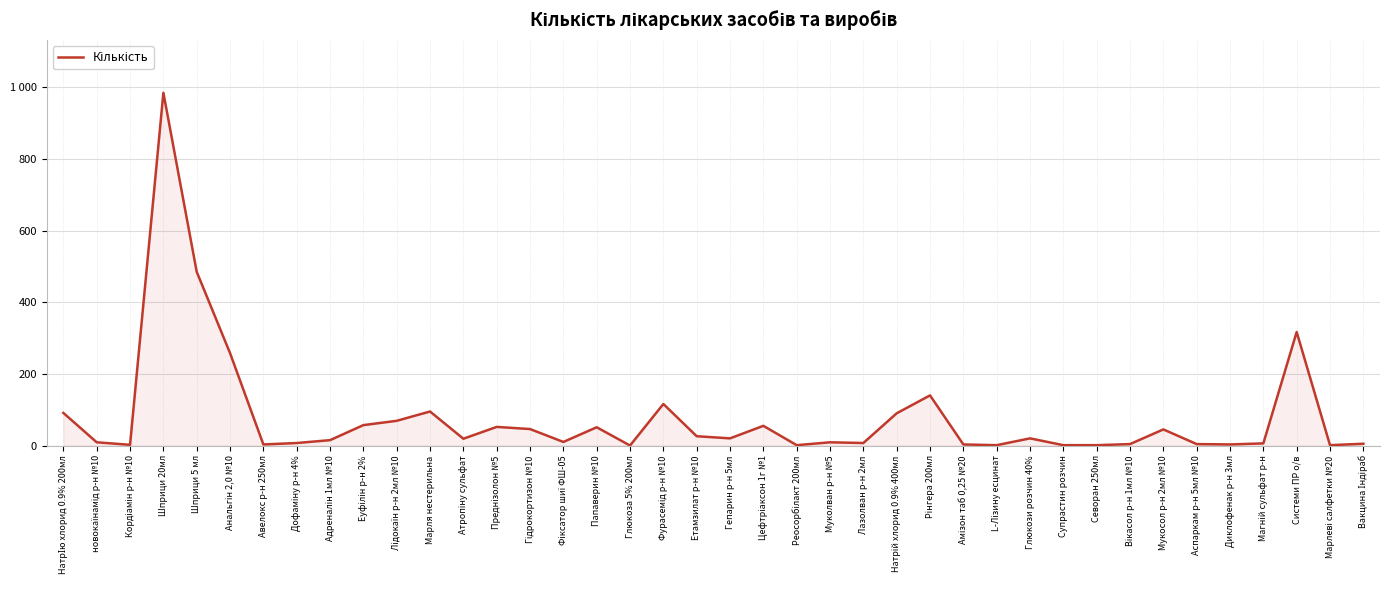

How many points are higher than both their immediate neighbors (excluding endpoints)?

11